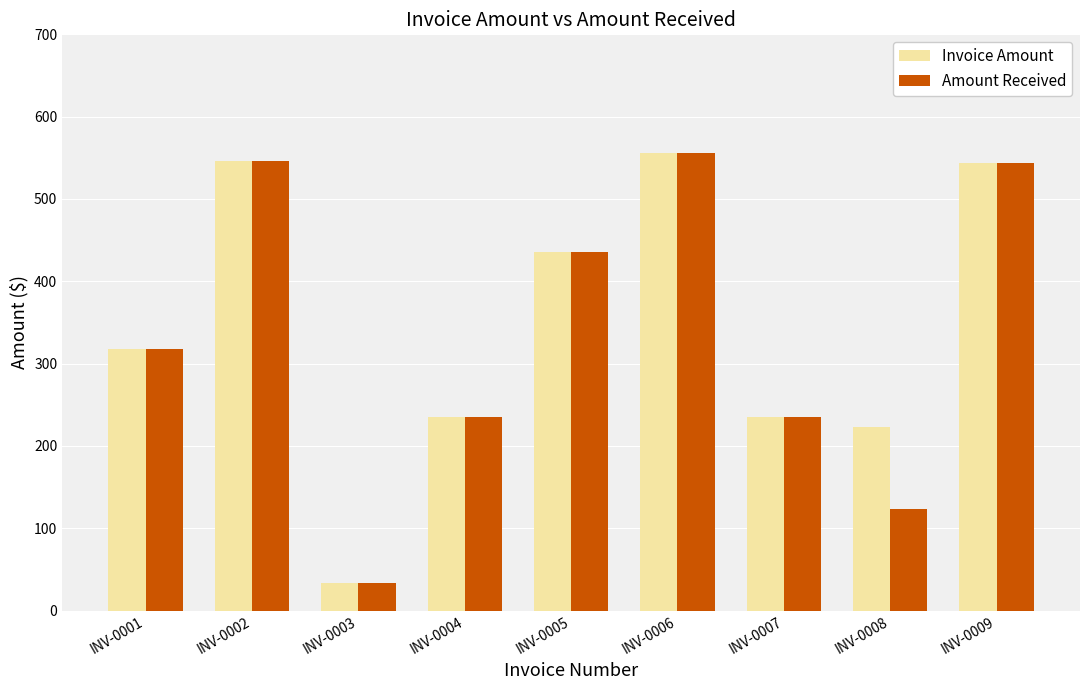

Count the number of categories in the chart.

9